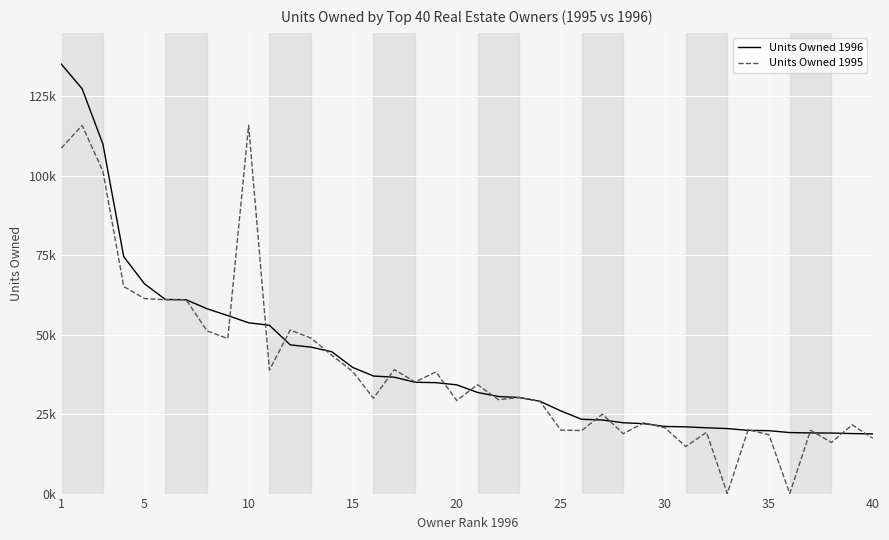

Is this an area chart (filled region under the line)?

No